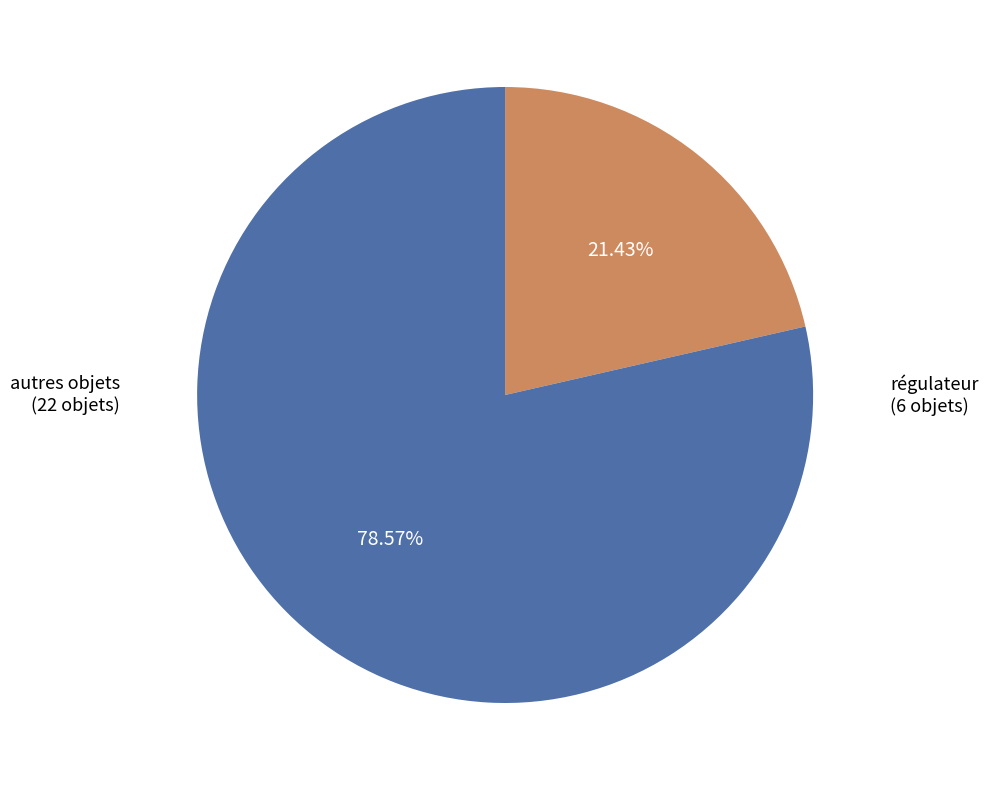

Count the number of slices in the pie.

2